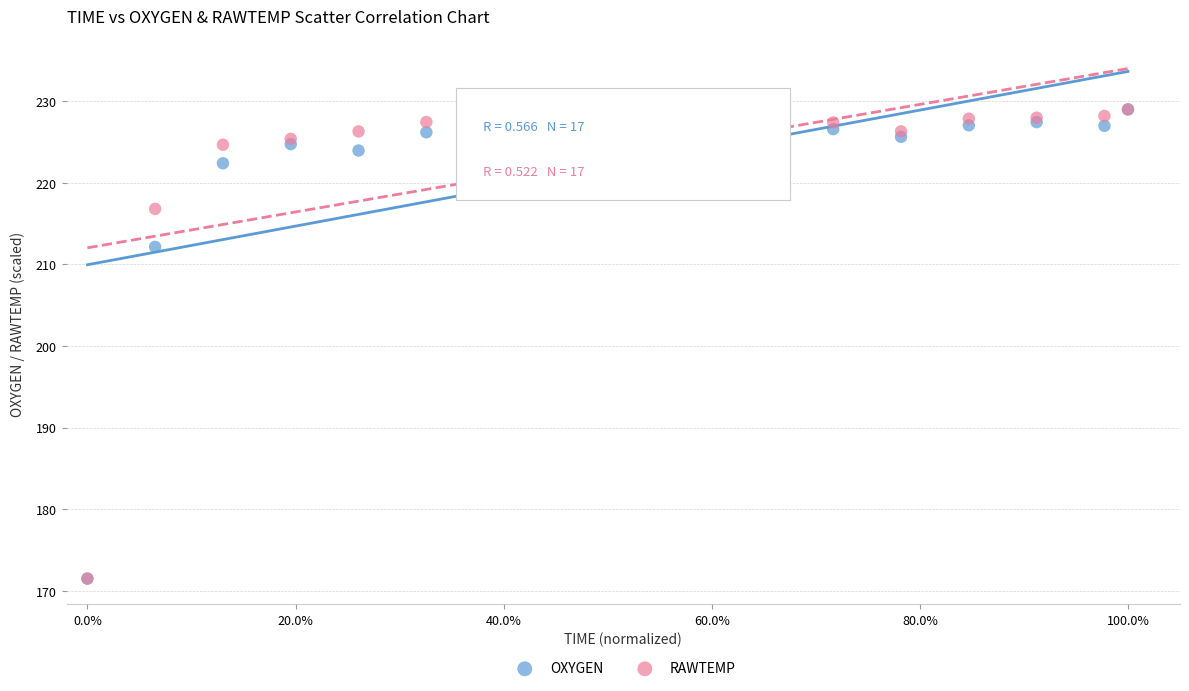

In the OXYGEN series, what Y value is closest to 200?

212.2